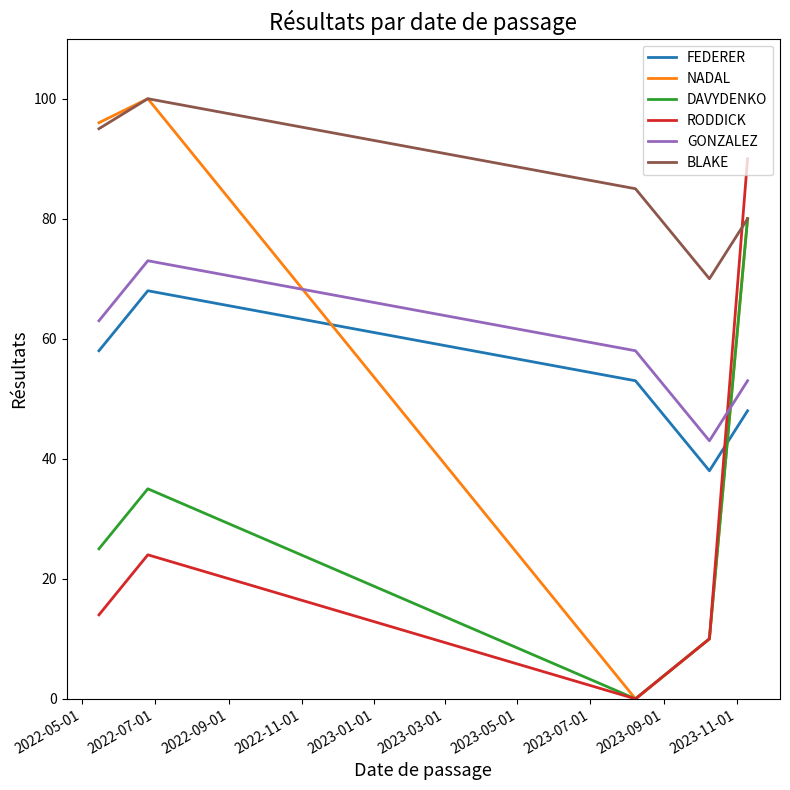

How many interior local valleys does the BLAKE series have?

1